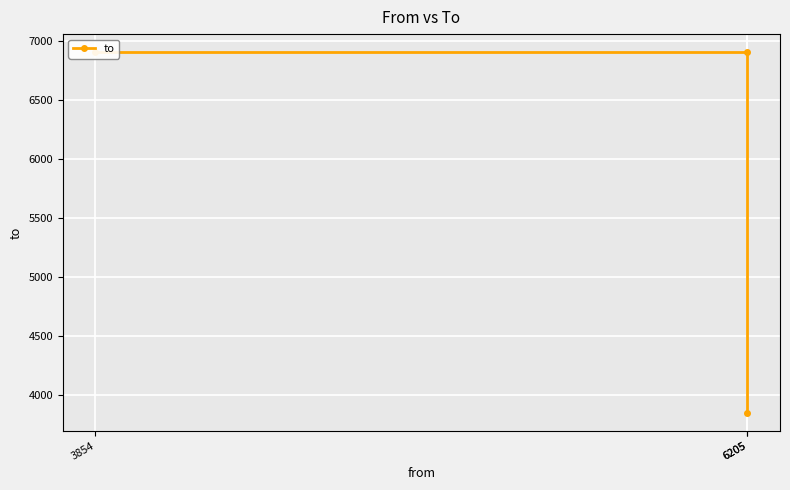

What is the value of the 1st point from the left?

6903